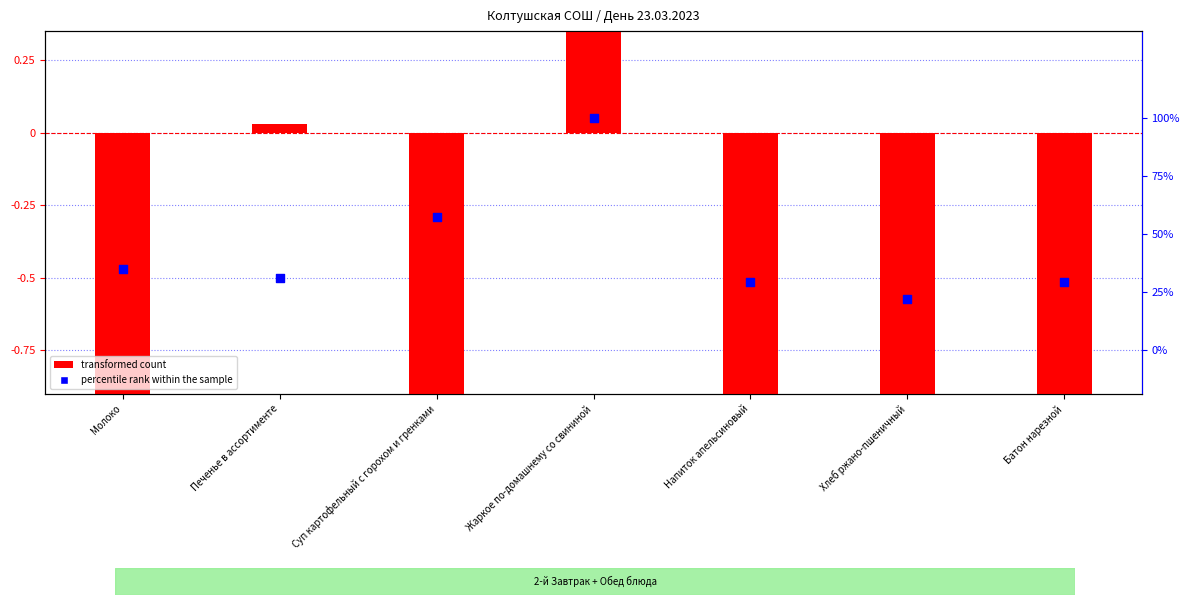

Which series contains the lowest Y value?

transformed count